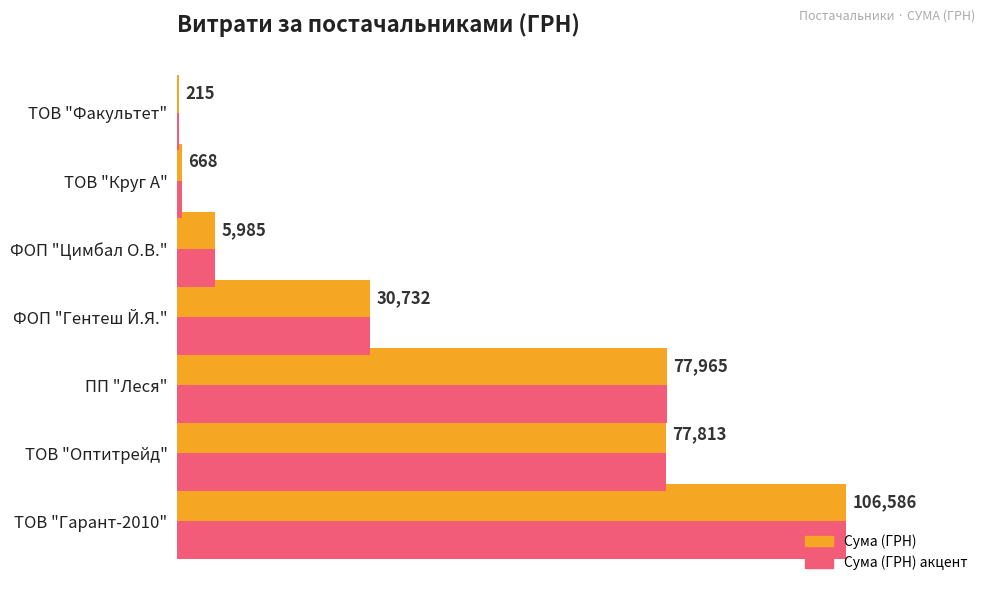

Which label corresponds to the largest value in the chart?

ТОВ "Гарант-2010"